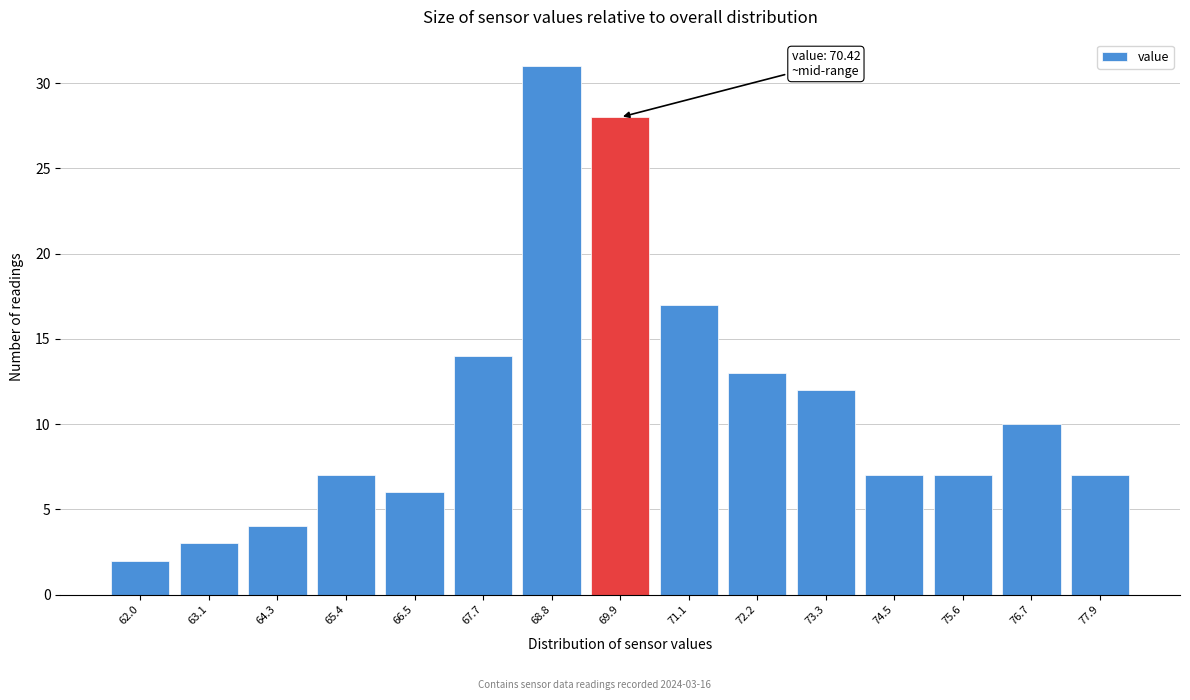

Reading left to right, transcribe all the data shown in this chart.

2	3	4	7	6	14	31	28	17	13	12	7	7	10	7